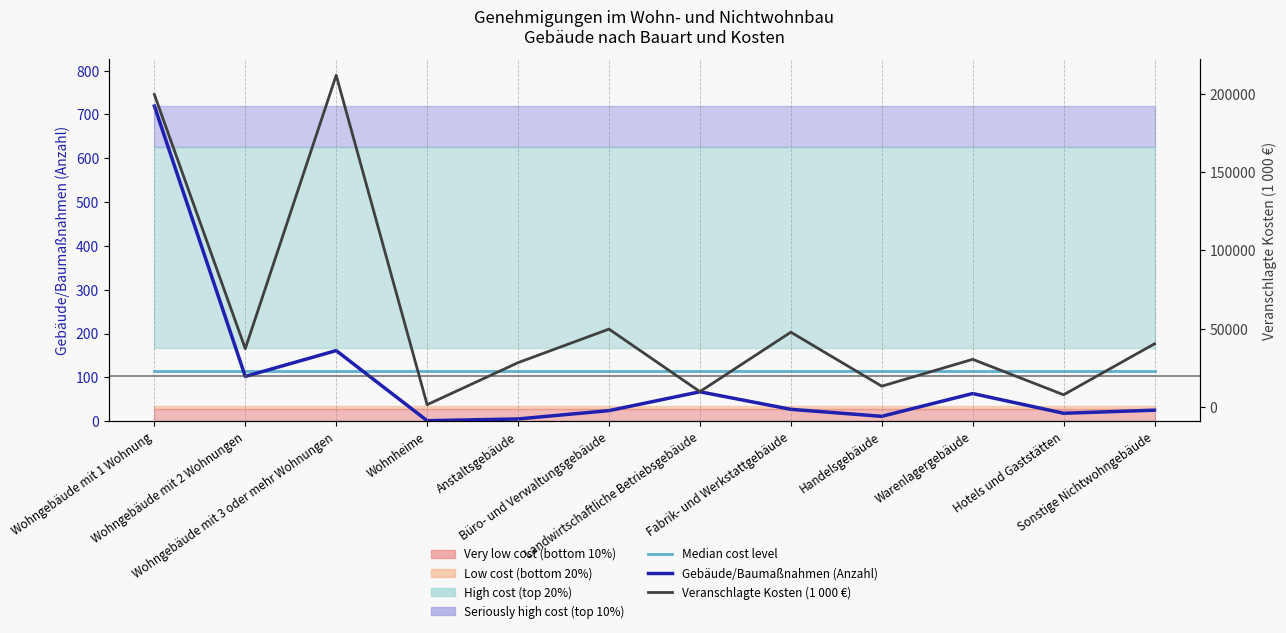

What is the value of the Veranschlagte Kosten (1 000 €) point at the 7th from the left?

9787.0